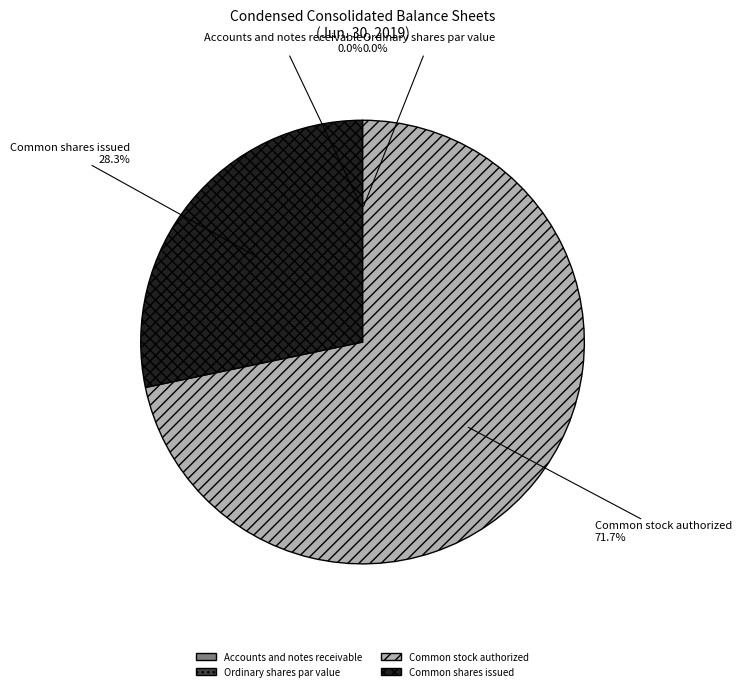

To the nearest percent, what portion does Common shares issued represent?

28%